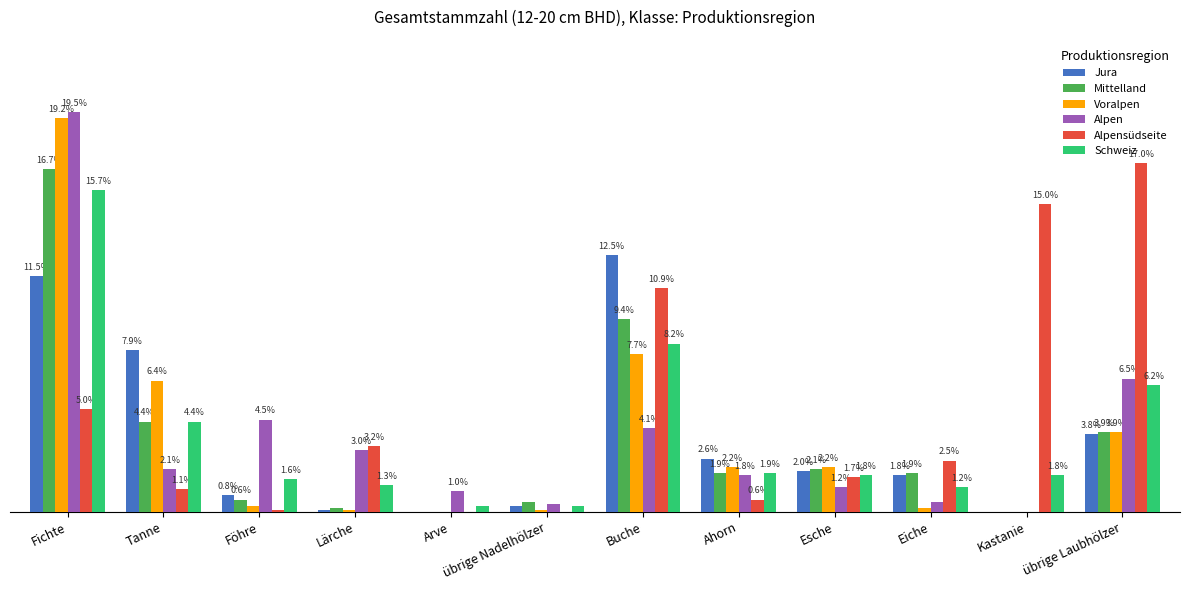

Which series has the largest range (max minus min)?

Alpen